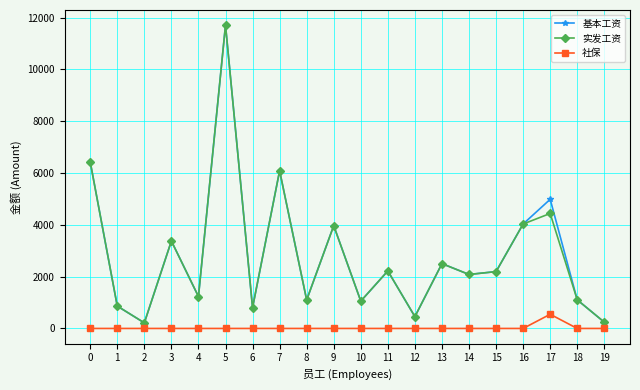

What is the difference between the highest and lowest values at 18?

1104.0